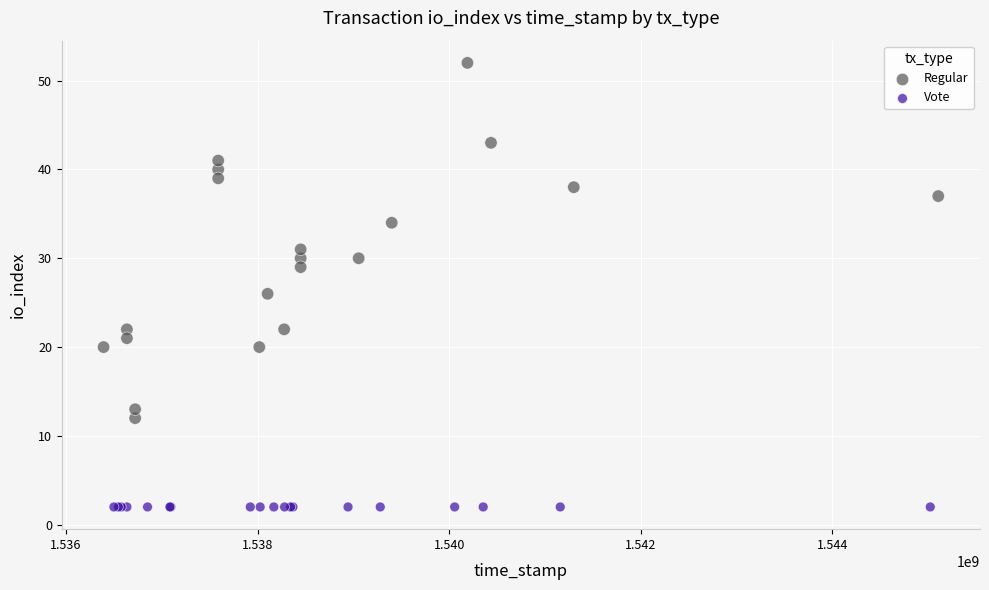

Which series reaches the maximum Y coordinate?

Regular